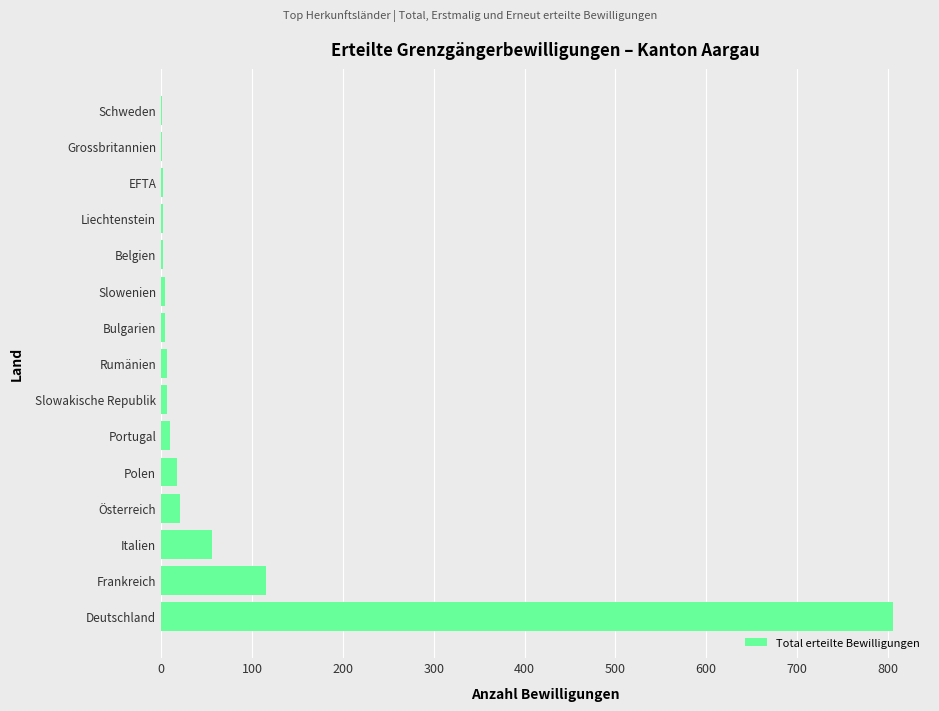

What is the greatest value displayed?

806